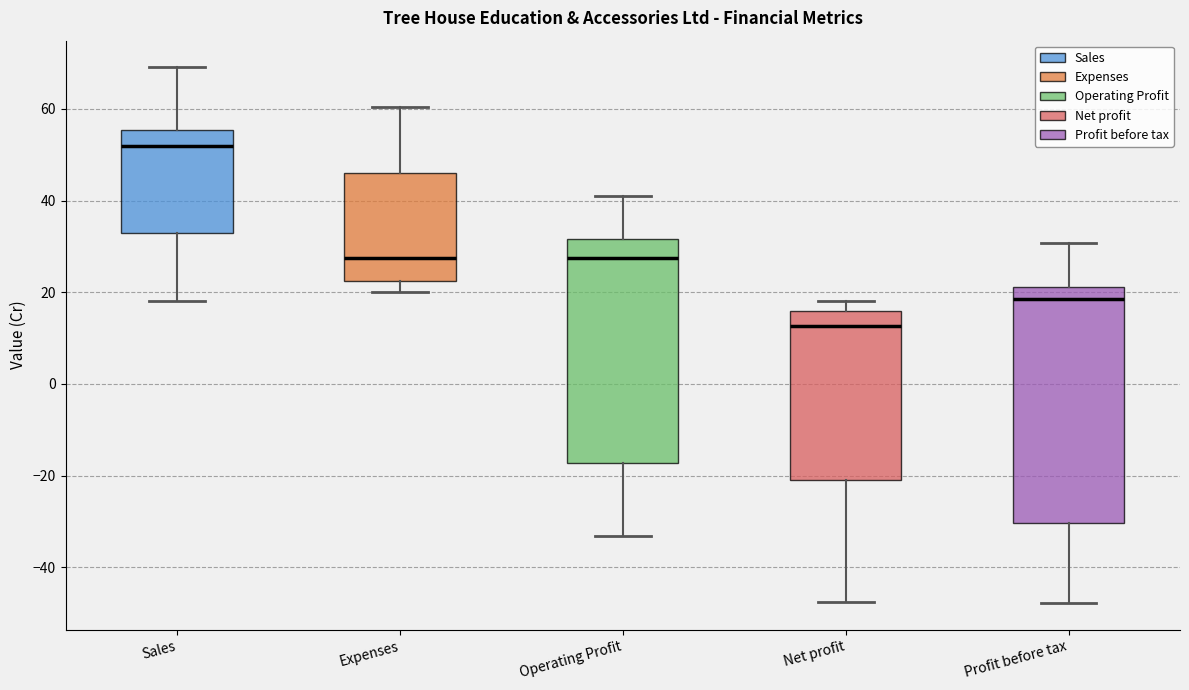

Comparing the boxes themselves (not the whiskers), which one is the tallest?

Profit before tax